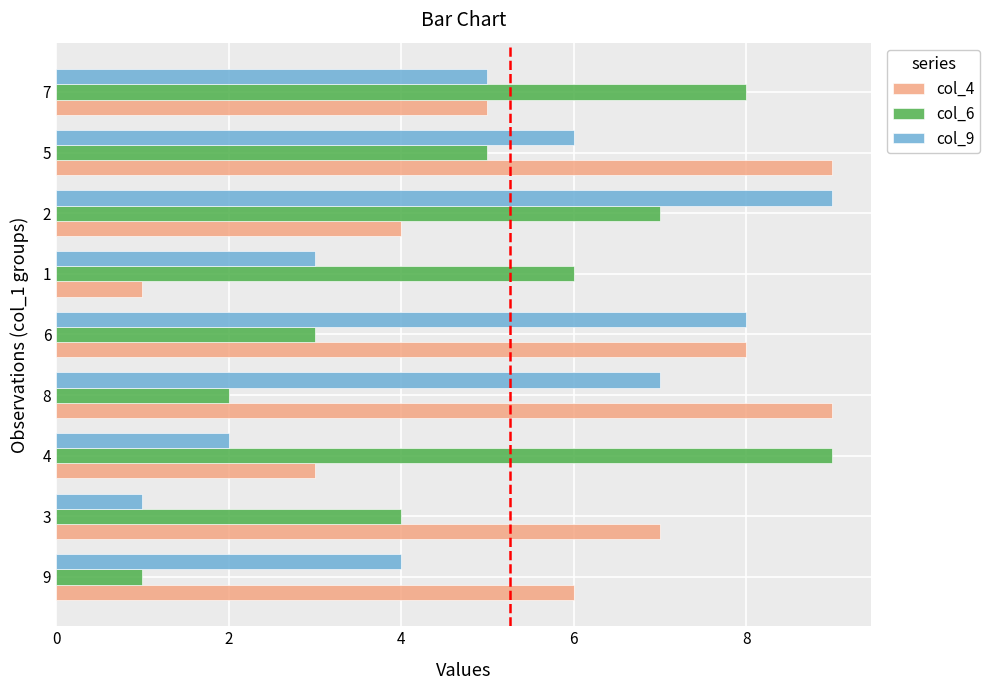

Is the value of col_4 at 9 greater than the value of col_9 at 1?

Yes